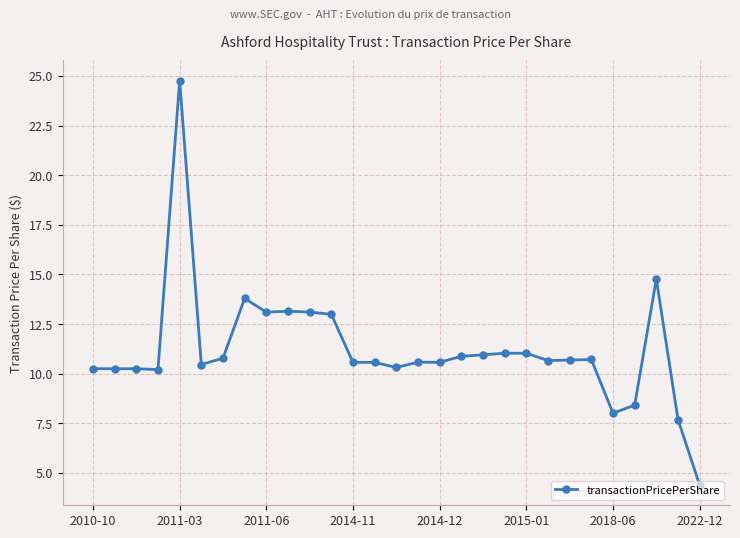

How many values are below 10?

4